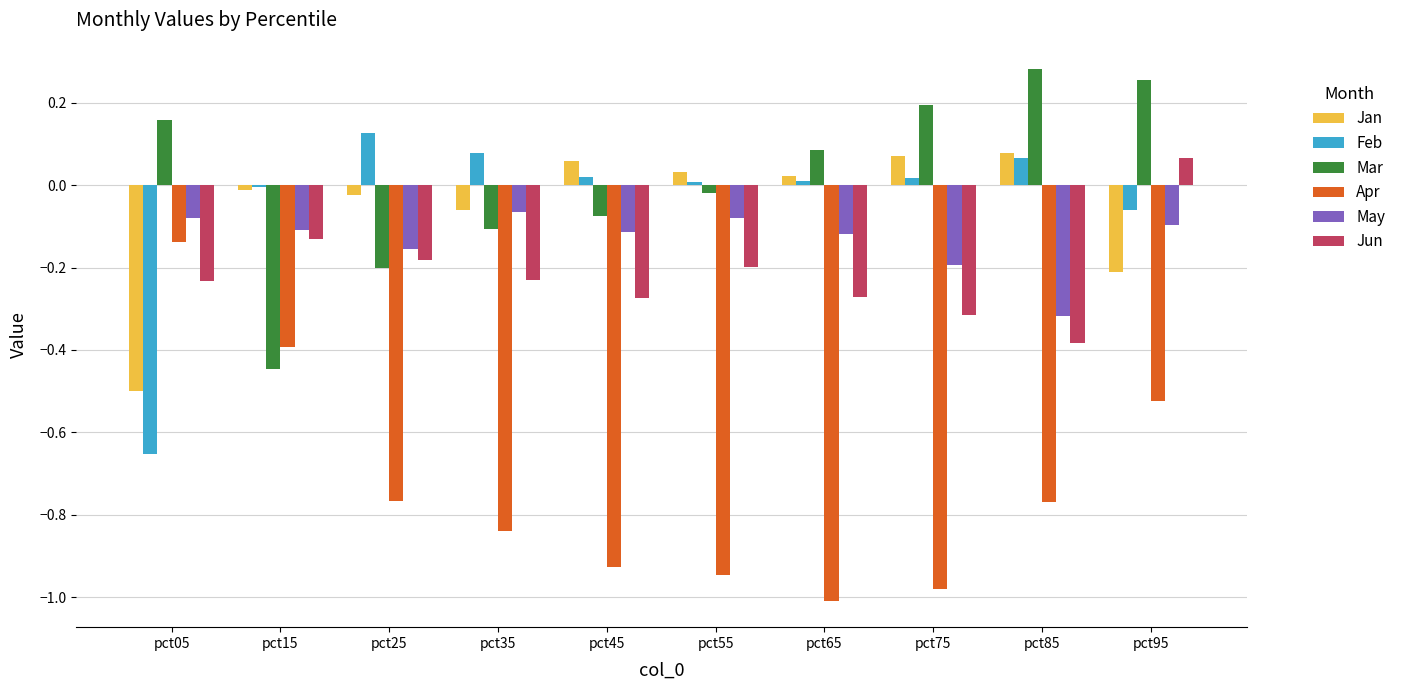

Between pct15 and pct65, which series saw the biggest shift?

Apr